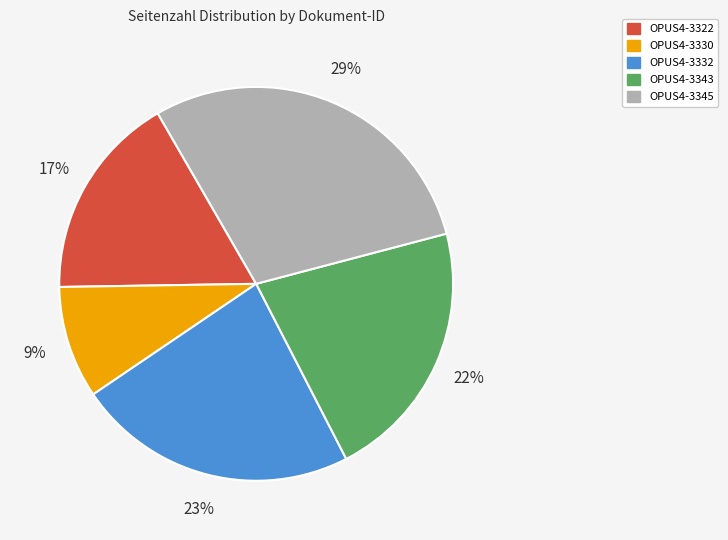

To the nearest percent, what is the combined percentage of OPUS4-3330 and OPUS4-3343?

31%